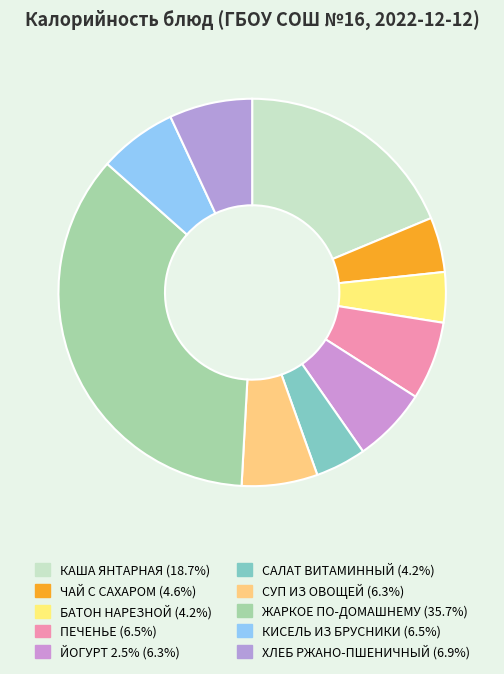

To the nearest percent, what portion does ПЕЧЕНЬЕ represent?

7%